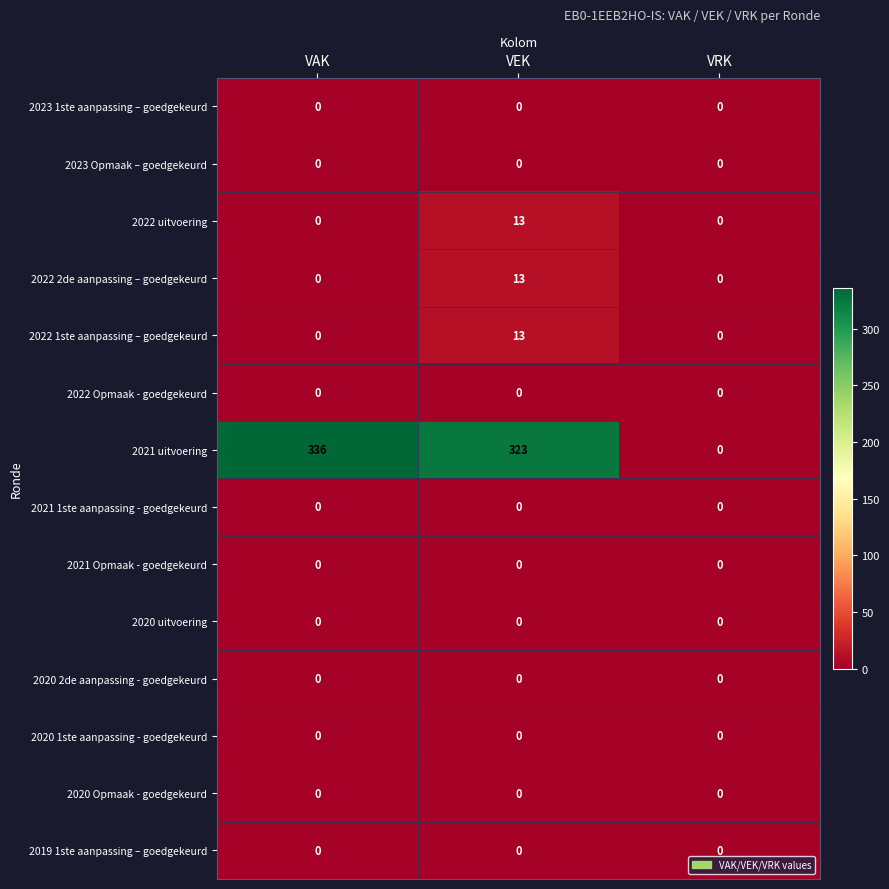

How many data points does each series have?

3